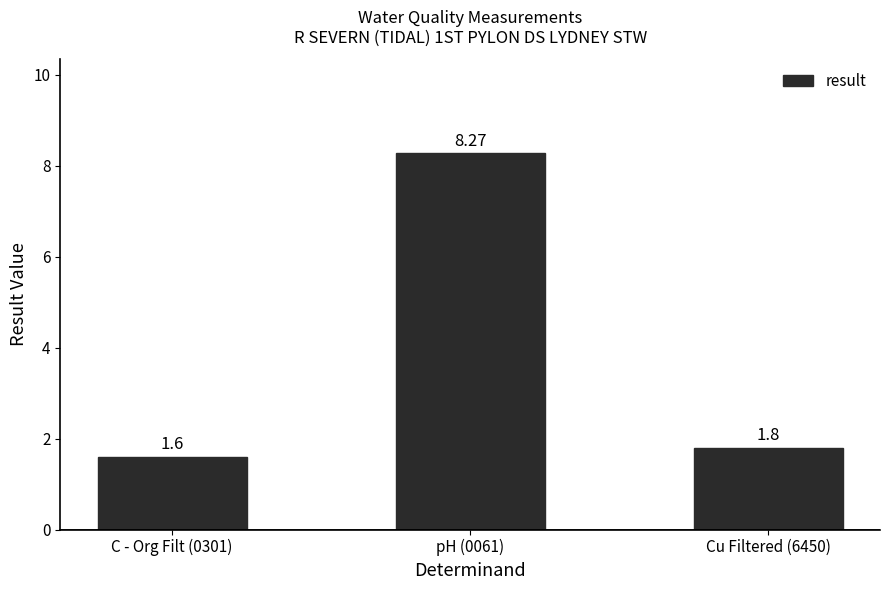

True or false: the data shows 1.6 at C - Org Filt (0301).

True